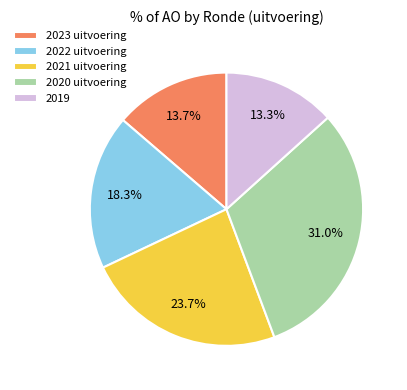

Is there any slice that represents more than half of the pie?

No